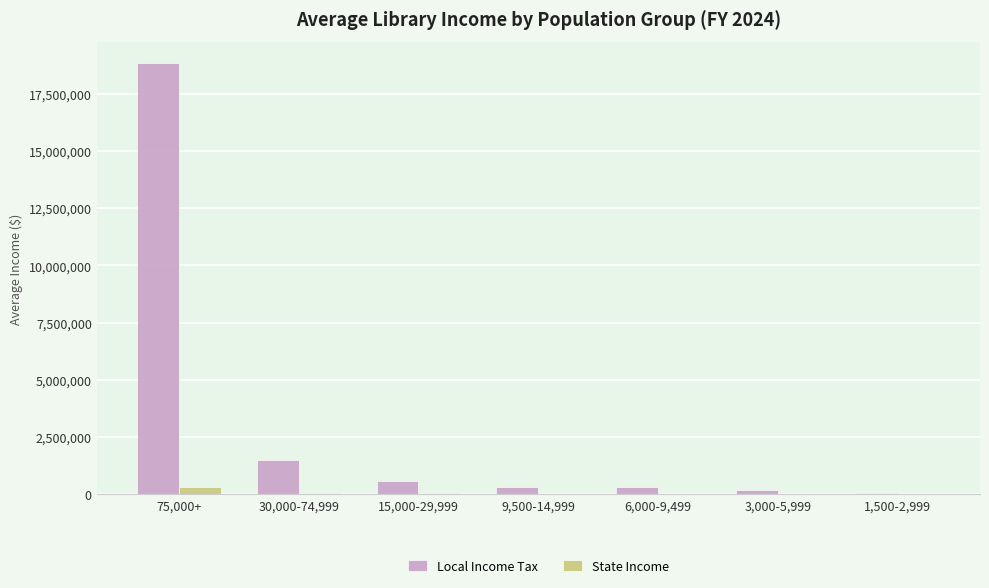

How many groups of bars are there?

7